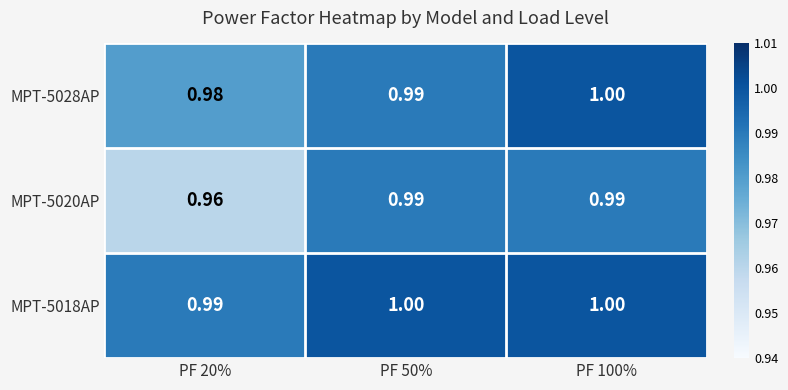

Is the value of MPT-5028AP at PF 100% greater than the value of MPT-5020AP at PF 20%?

Yes